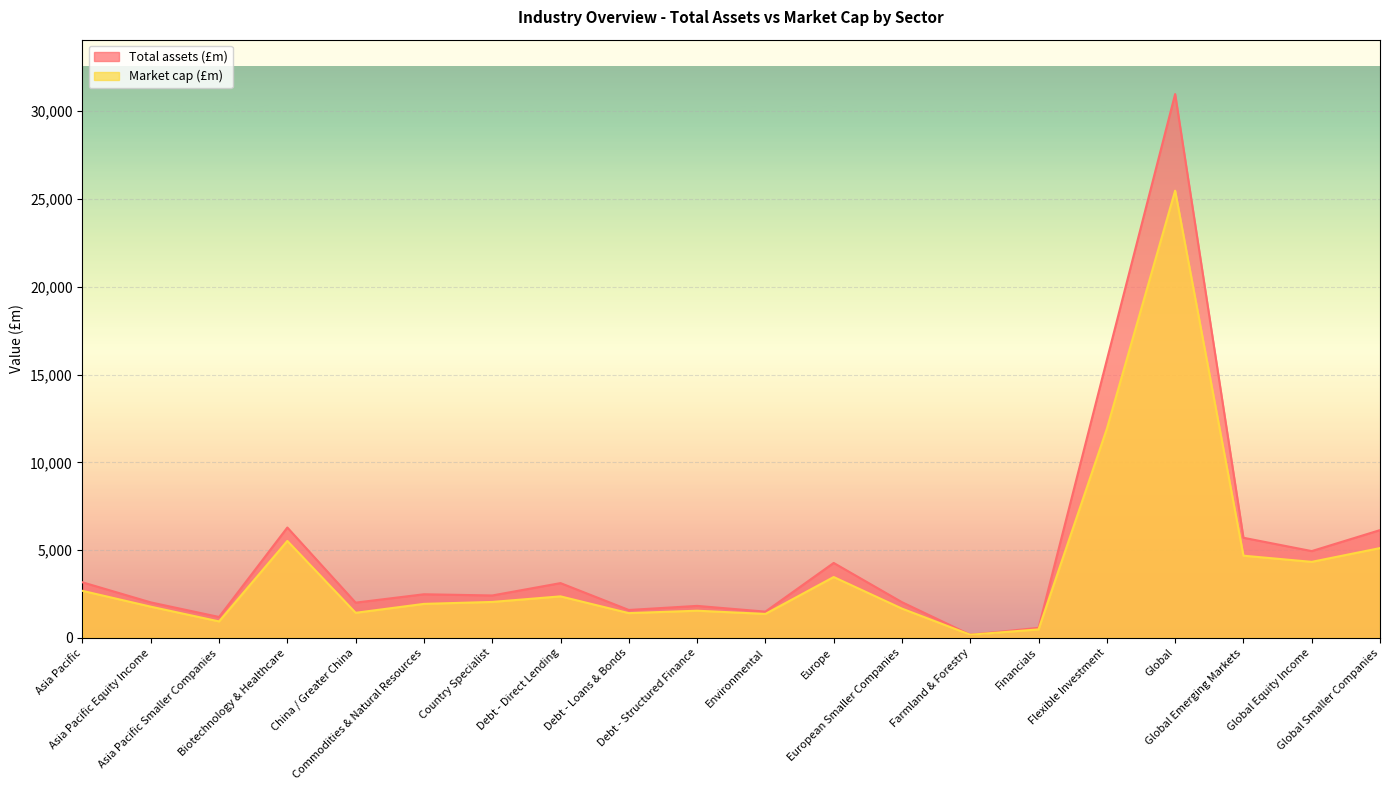

List the series in order of their overall mean, highest first.

Total assets (£m), Market cap (£m)